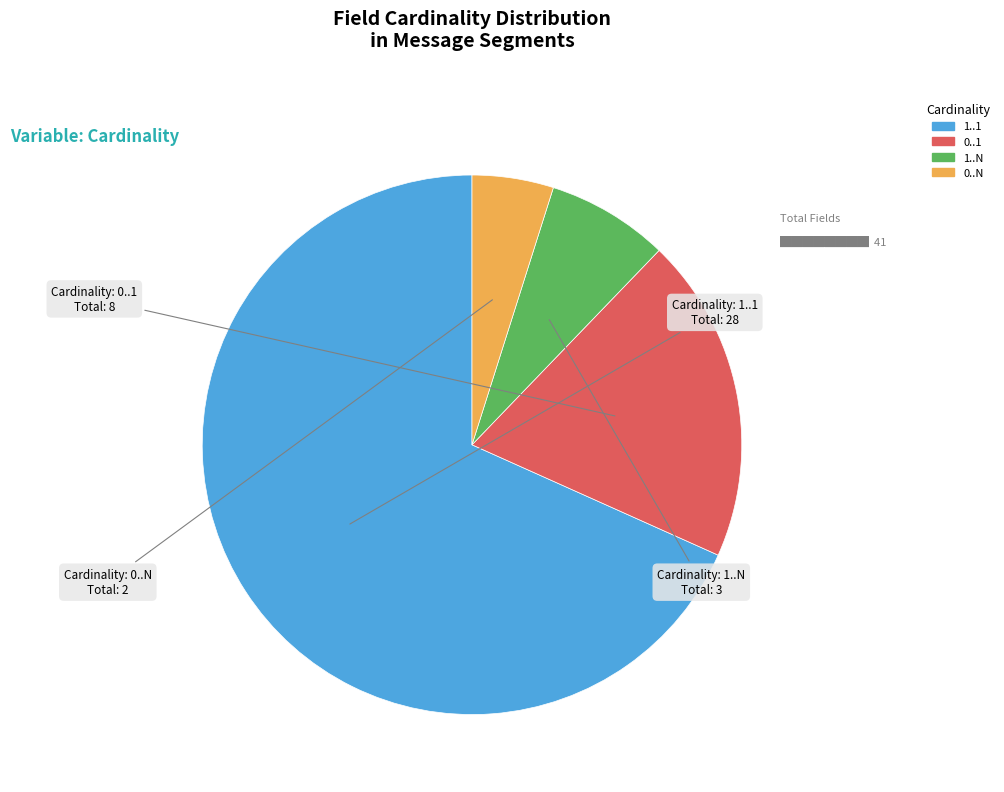

Do 1..1 and 0..N together represent more than half of the pie?

Yes